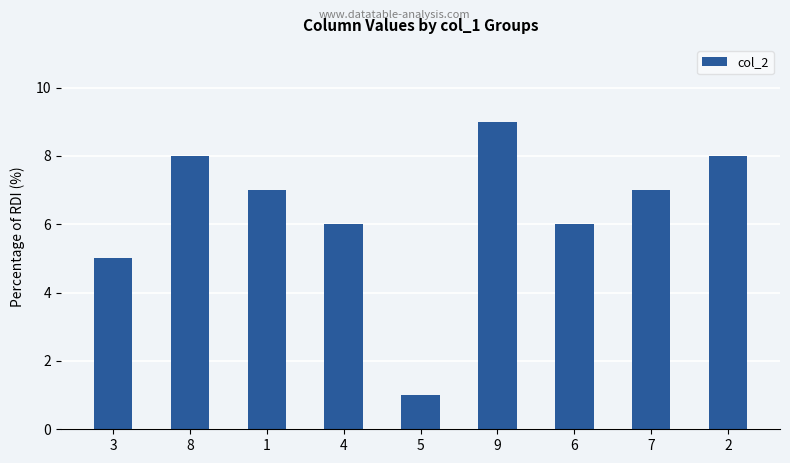

Reading right to left, extract all data points from this chart.

8	7	6	9	1	6	7	8	5